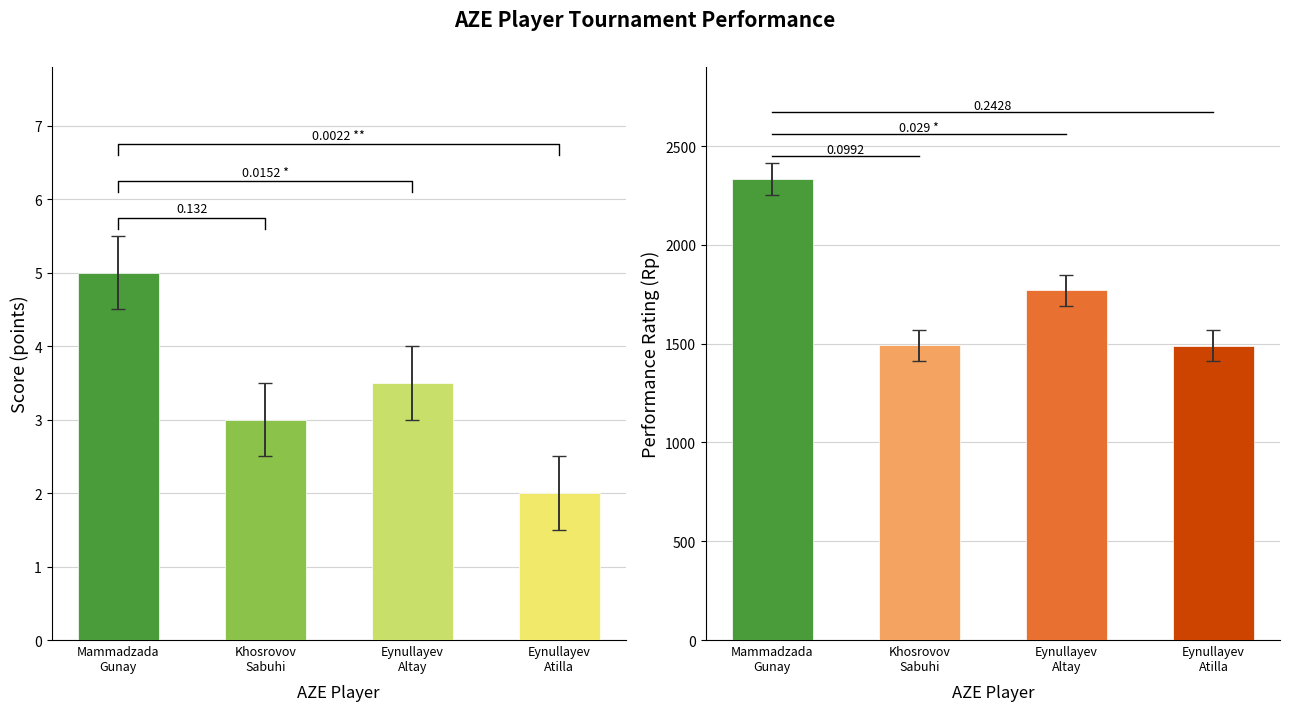

What position from the right is Mammadzada
Gunay?

4